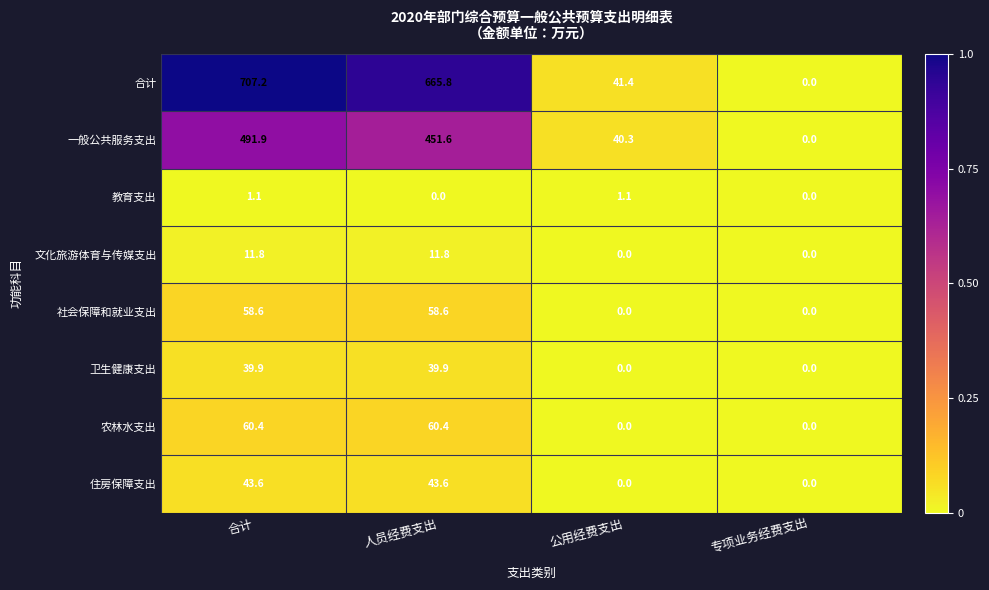

The value of 教育支出 at 合计 is 1.5. True or false?

False